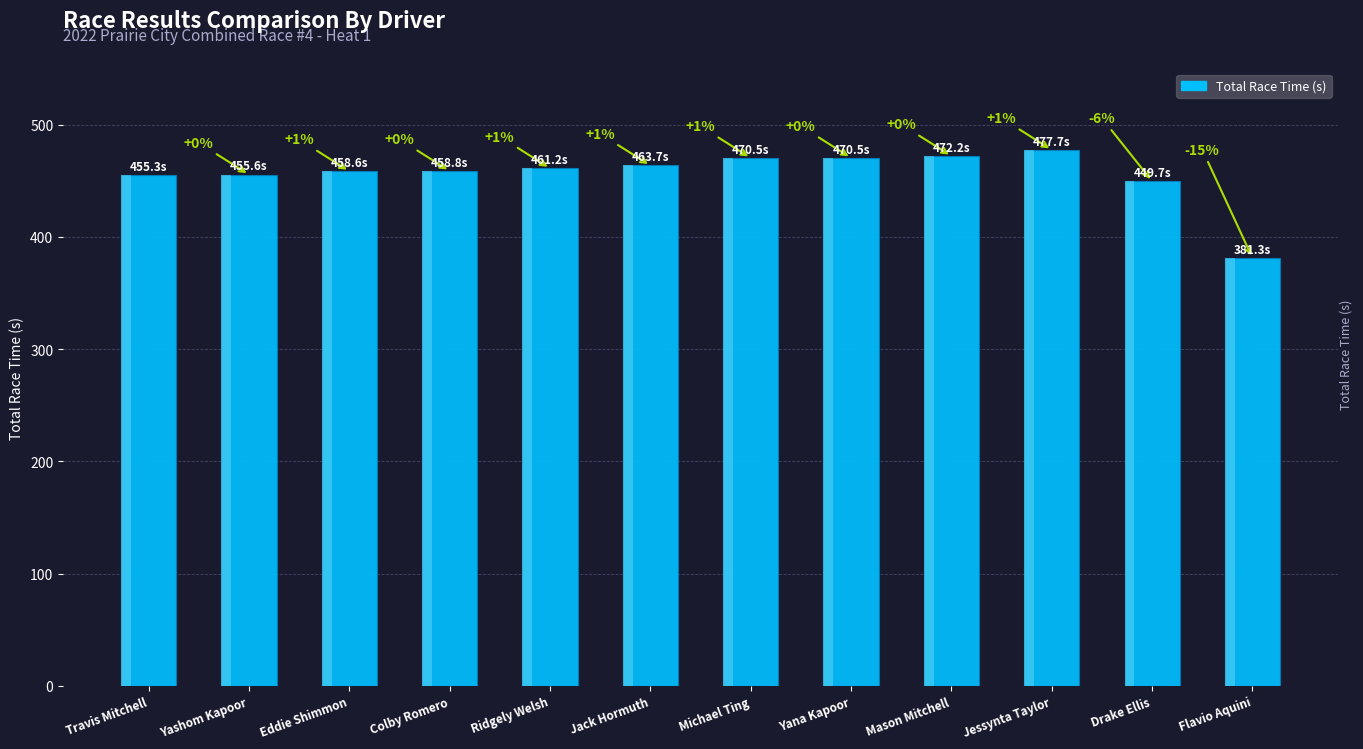

Where is the data nearest to the value 429?

Drake Ellis